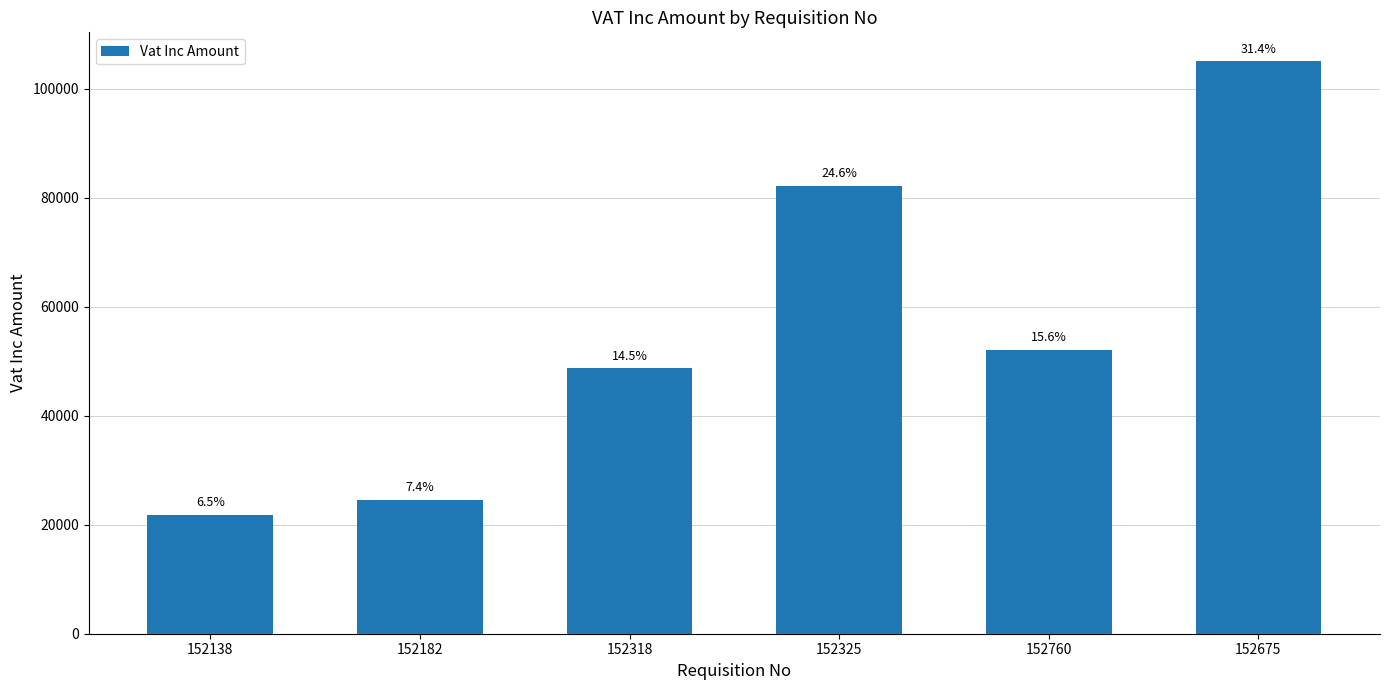

Which category has the lowest value across all series?

152138